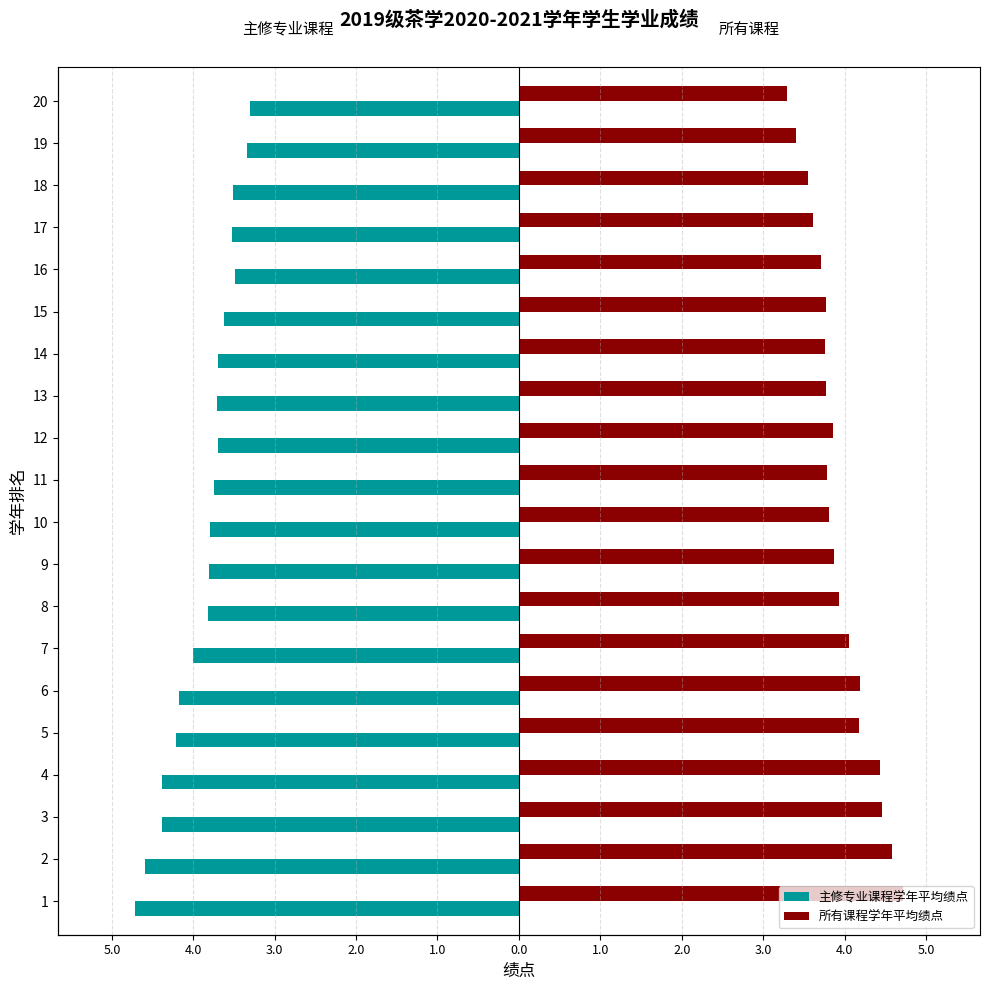

Rank the series by their average value, from highest to lowest.

所有课程学年平均绩点, 主修专业课程学年平均绩点